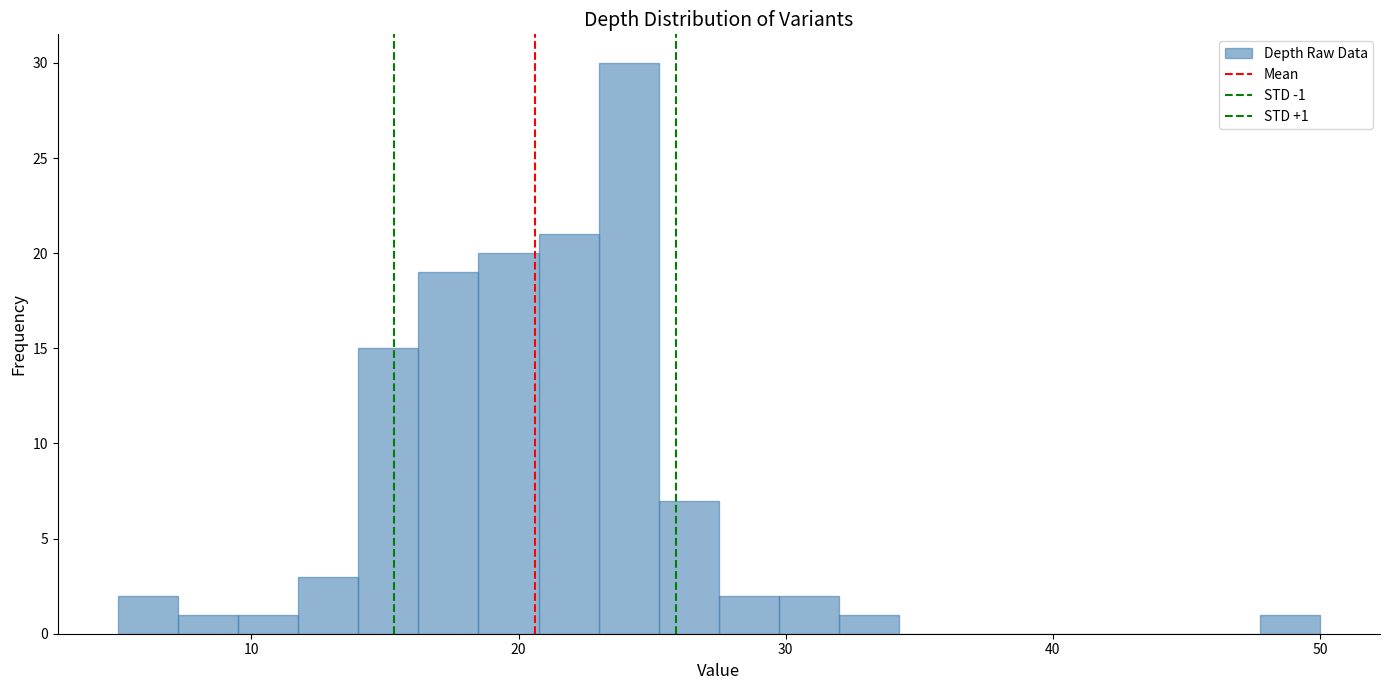

Read against the x-axis, roughly where is the centre of the tallest bar?

24